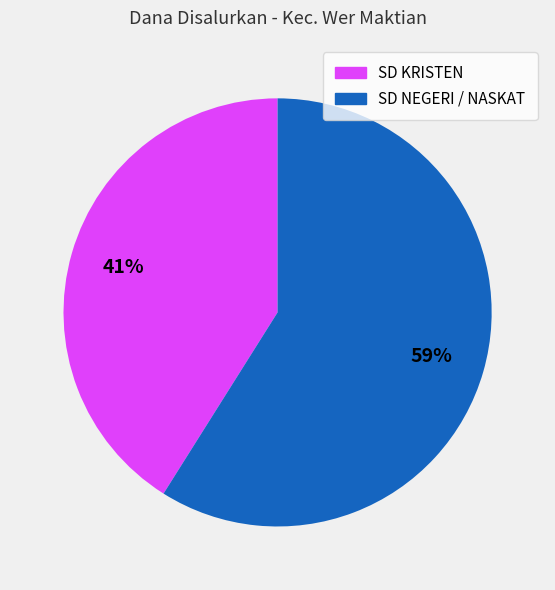

Is there a majority slice in this chart?

Yes